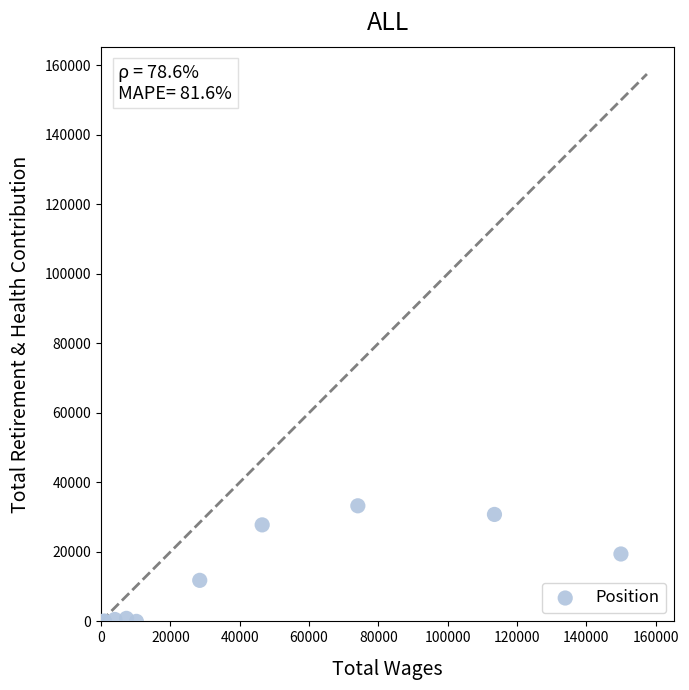

What Y value in the scatter plot is closest to 16624?

19388